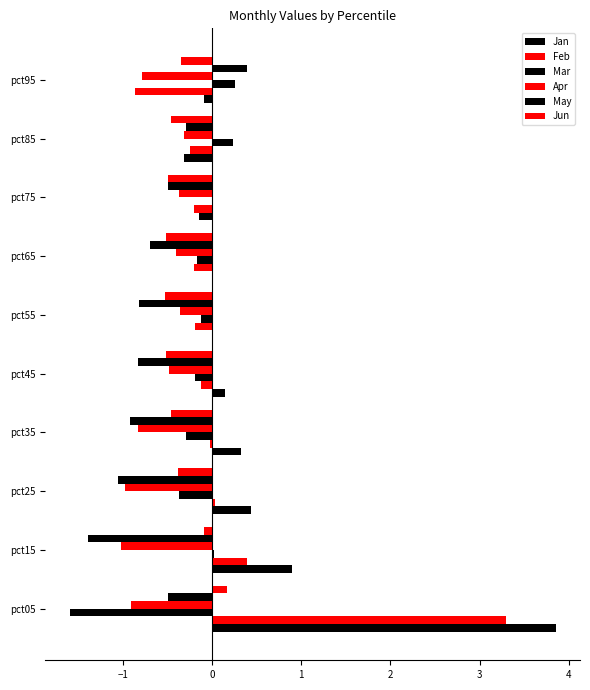

Count the number of categories in the chart.

10